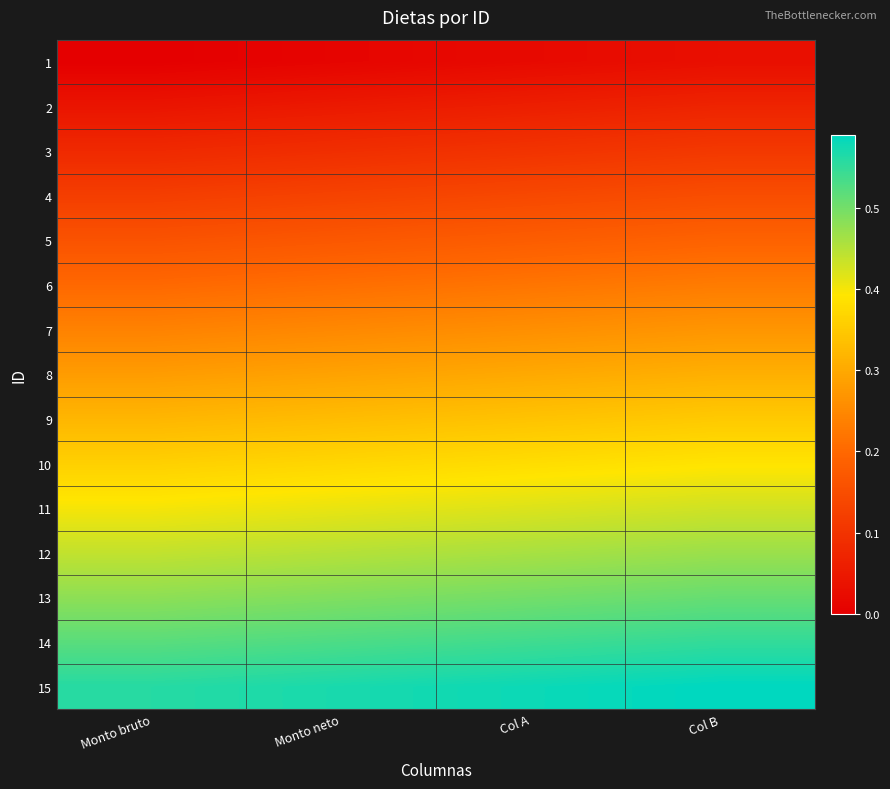

At how many categories does at least one series exceed 0?

4